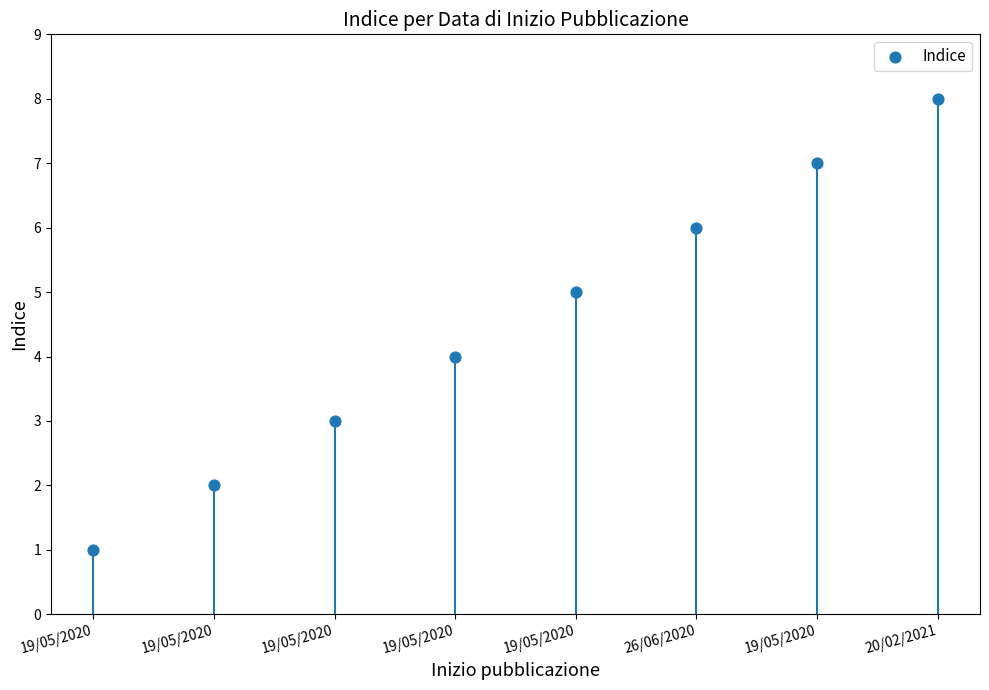

What is the range of Y values (max minus min)?

7